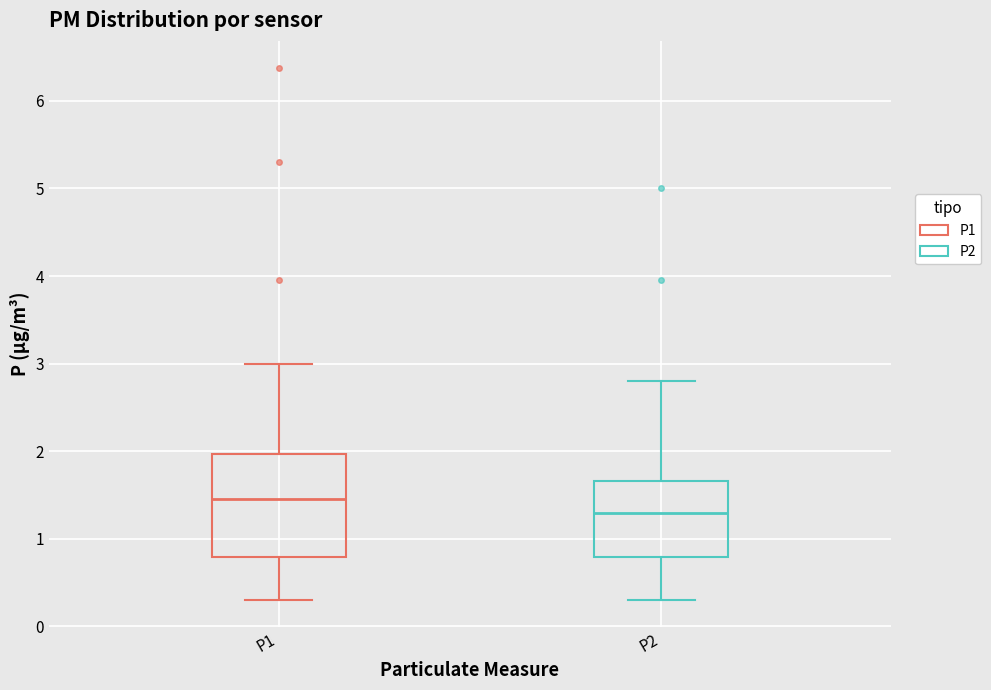

Reading left to right, read every box against the y-axis: the position of its median line, the range the box covers, and the ends of its whiskers. The values are not printed on the chart, so give them approximately, as read against the axis.

P1: median 1.5, box 0.8 to 2.0, whiskers 0.3 to 3.0
P2: median 1.3, box 0.8 to 1.7, whiskers 0.3 to 2.8